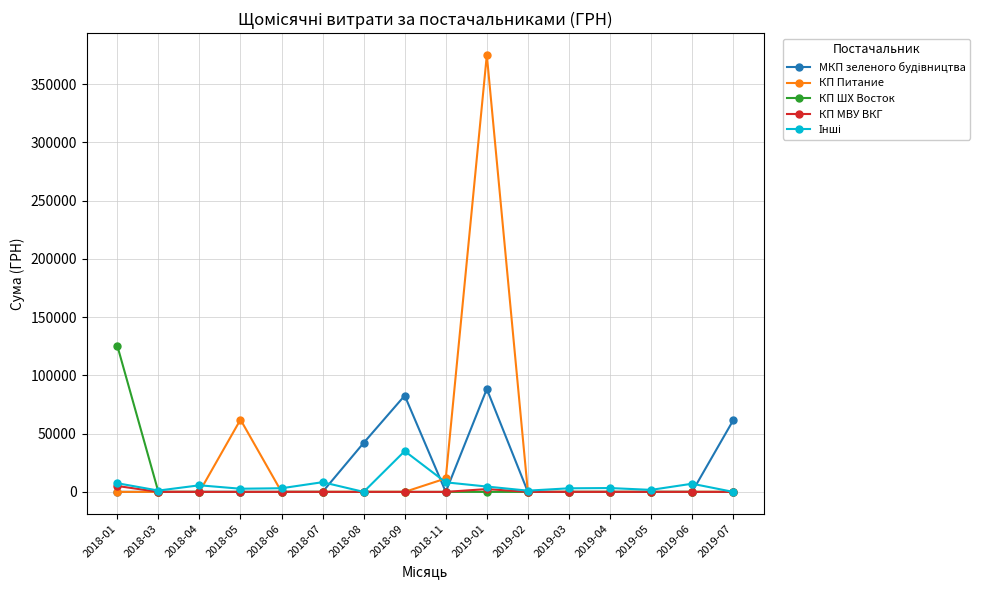

What is the difference between the highest and lowest values at 2018-07?

8321.0